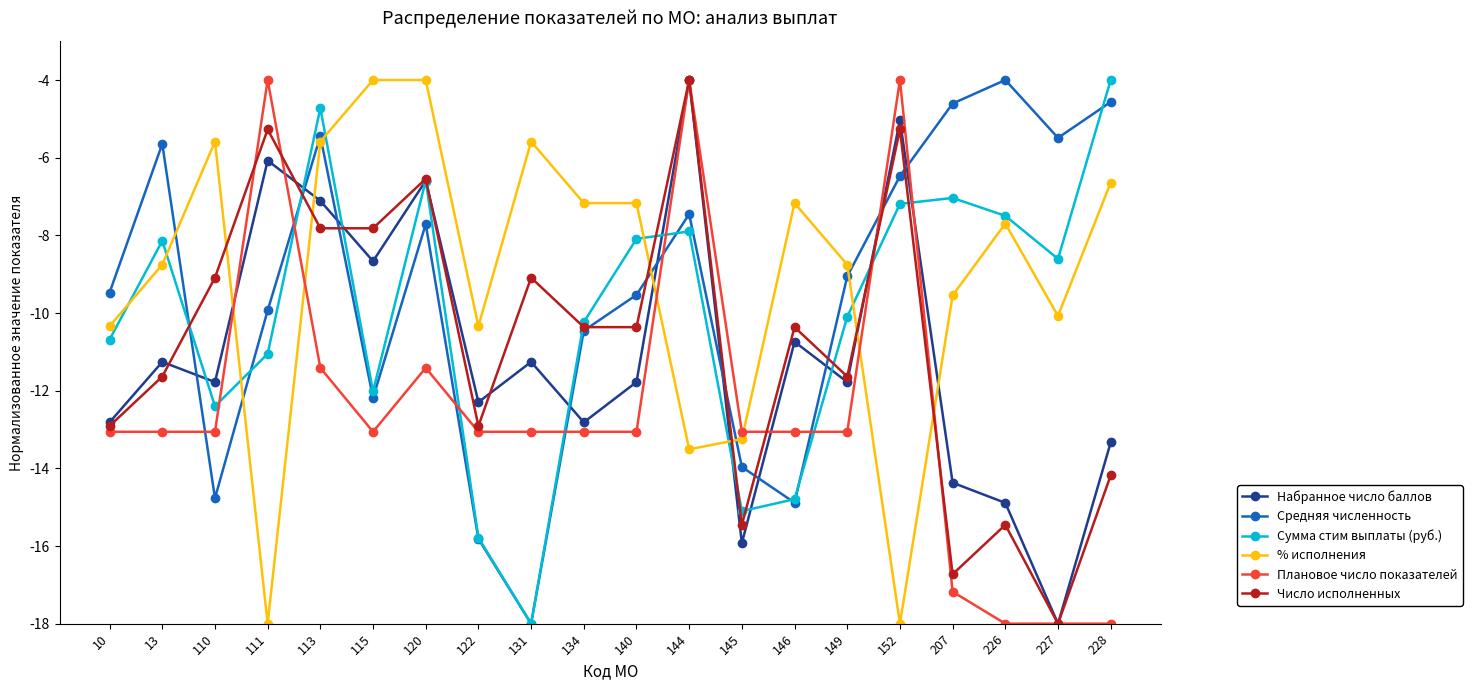

What is the difference between the second highest and second lowest values in the Число исполненных series?

11.5